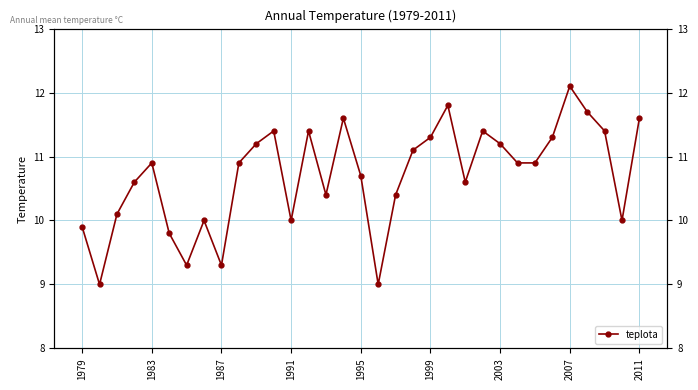

What is the value of the 6th point from the left?

9.8